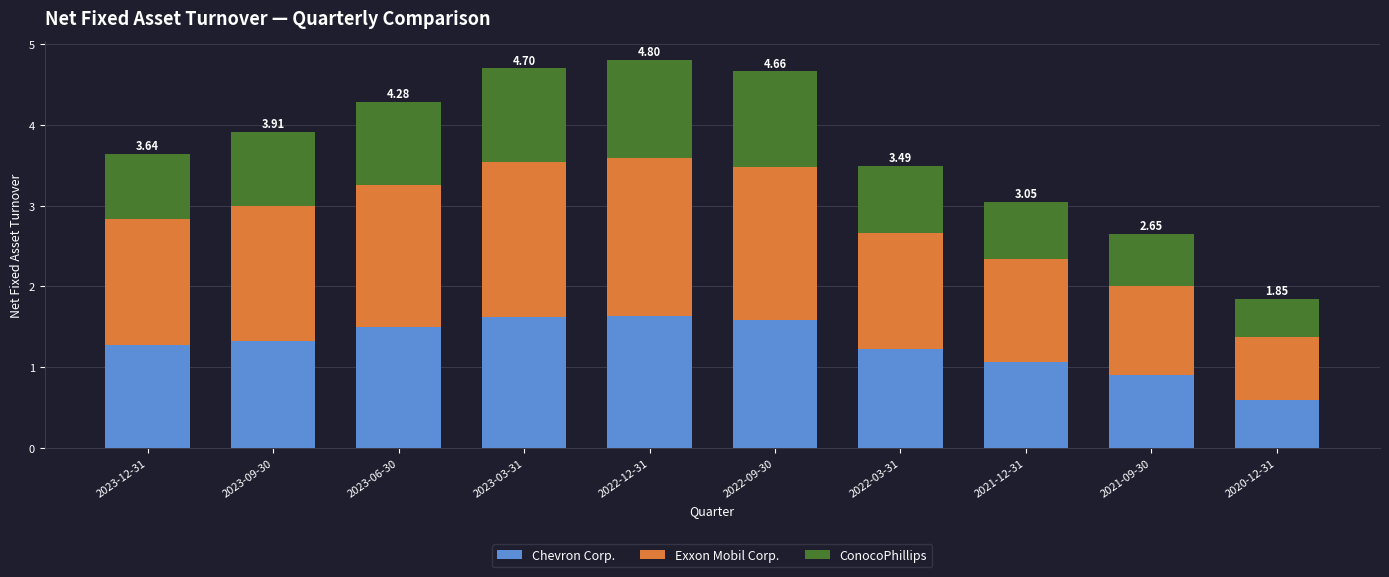

What is the total value across all series at 2022-03-31?

3.5